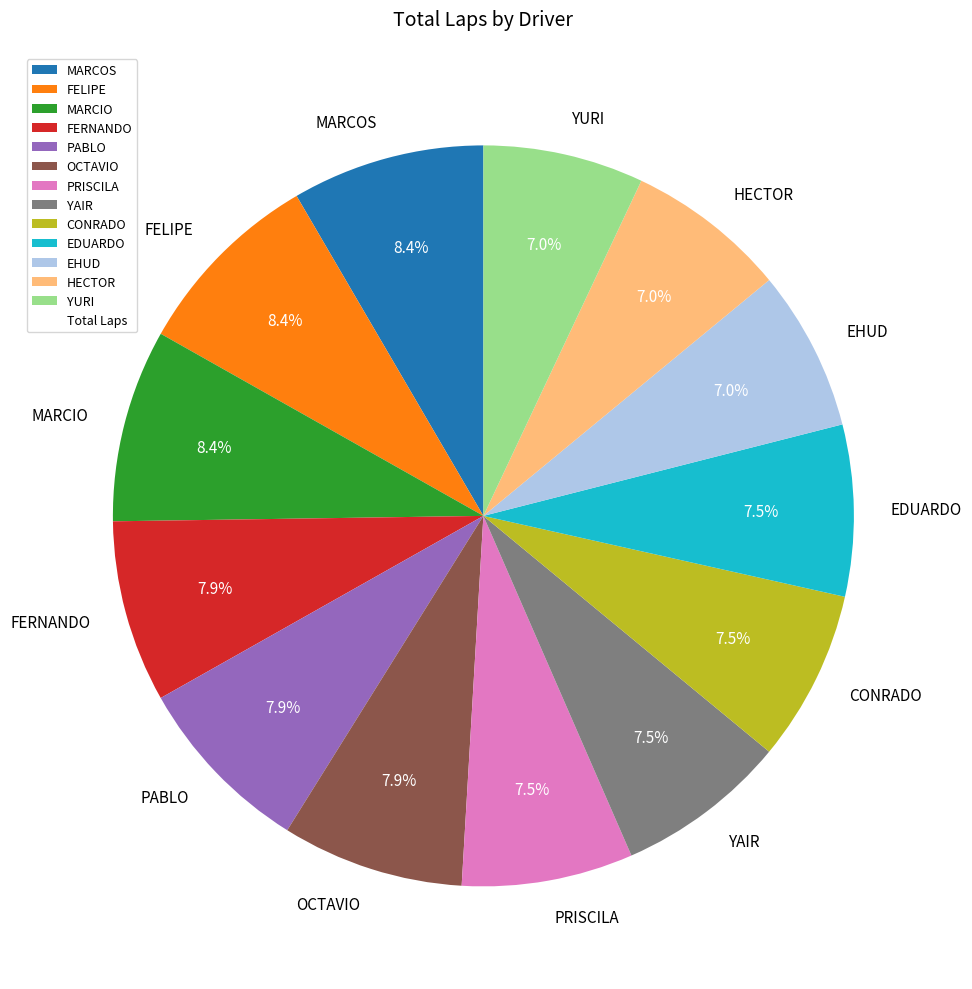

How much of the chart is everything except PRISCILA?

92.5%